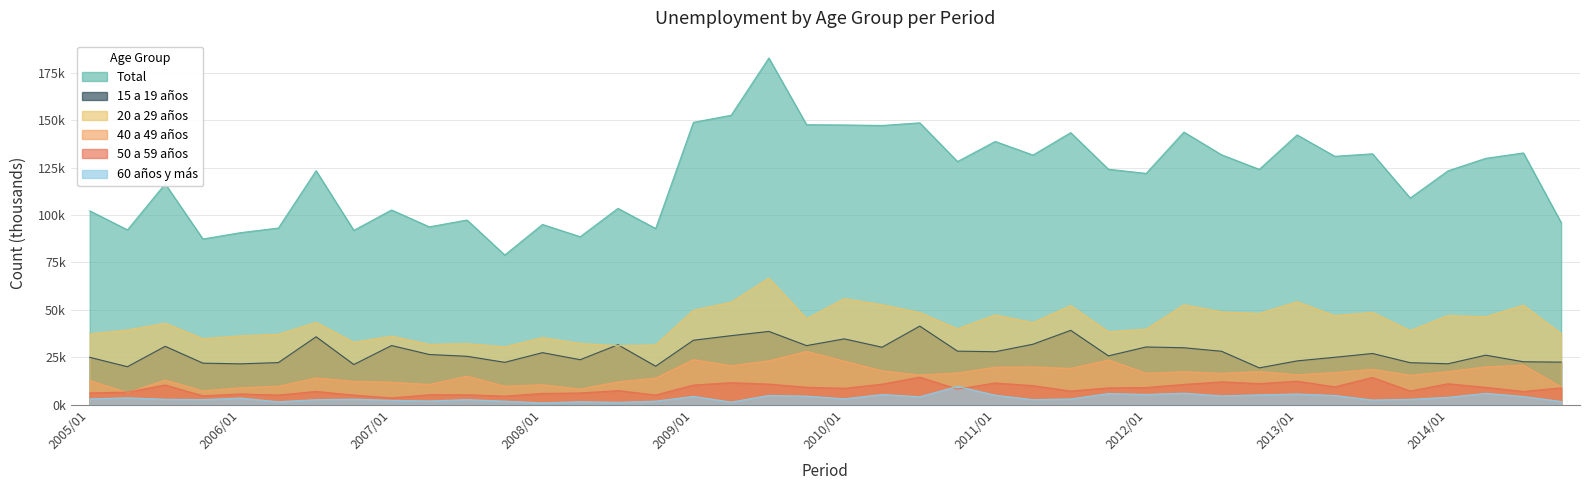

Where does the 40 a 49 años series first go above 16?

2009/01